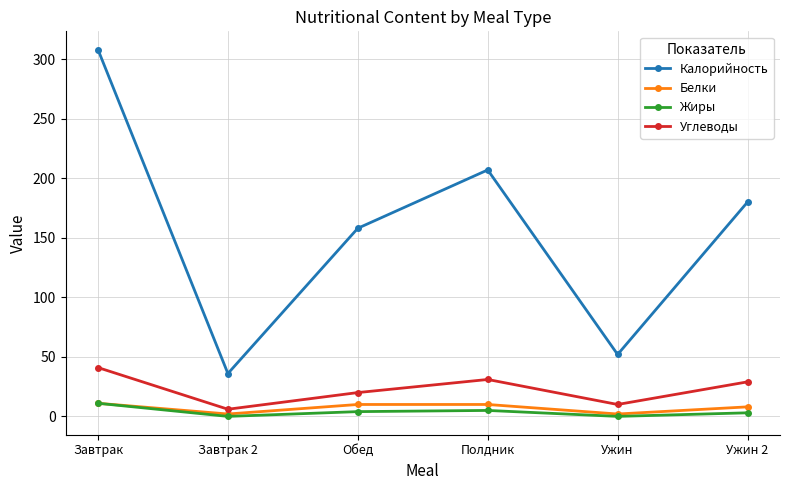

What is the label of the 1st point from the right?

Ужин 2